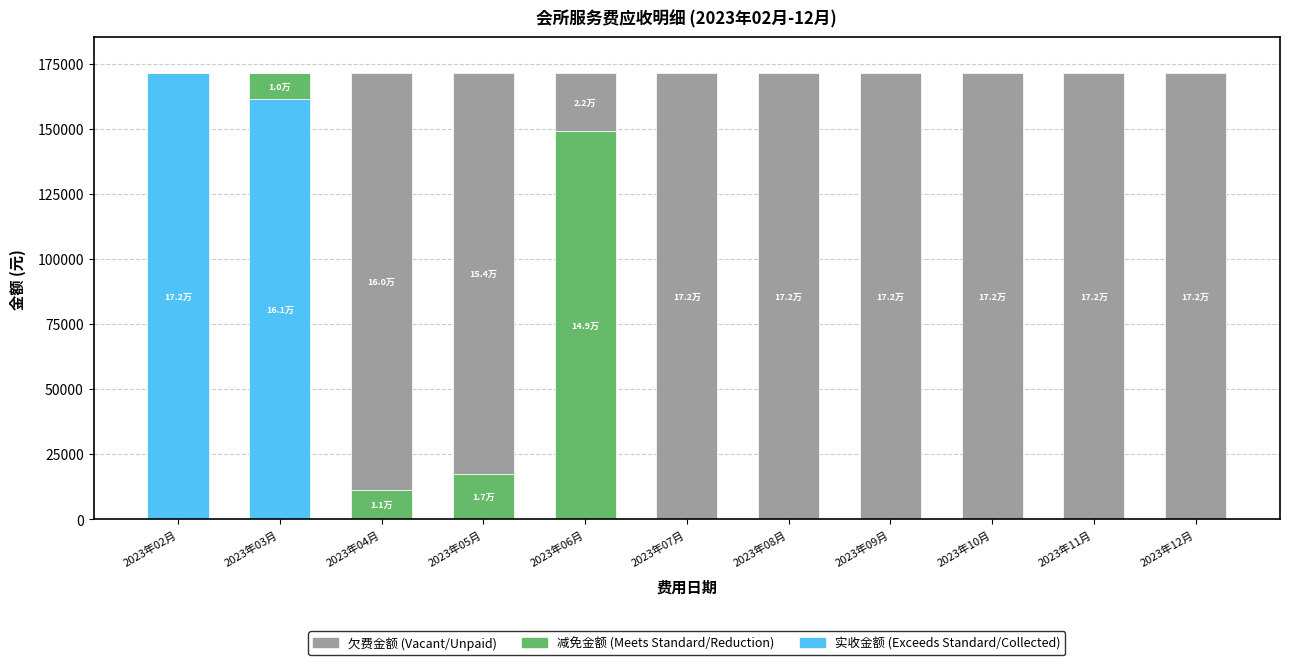

What is the total value across all series at 2023年03月?

171538.2